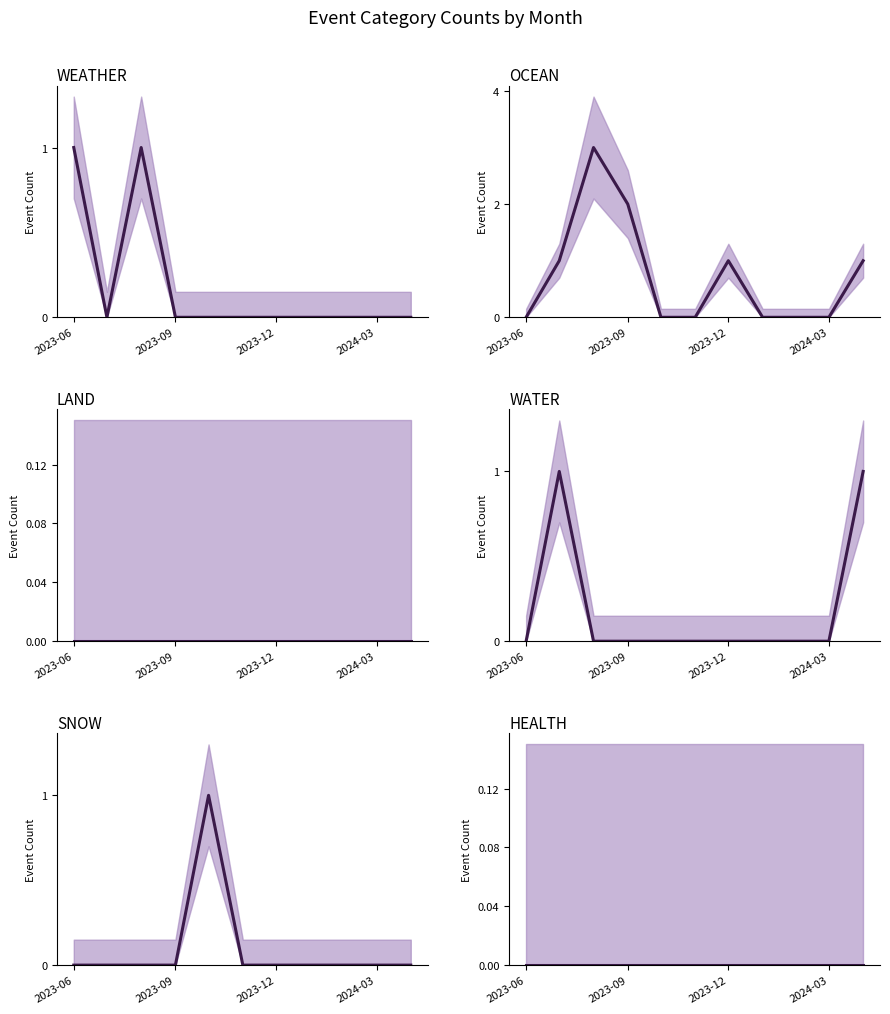

Does the chart display data point markers on the line(s)?

No